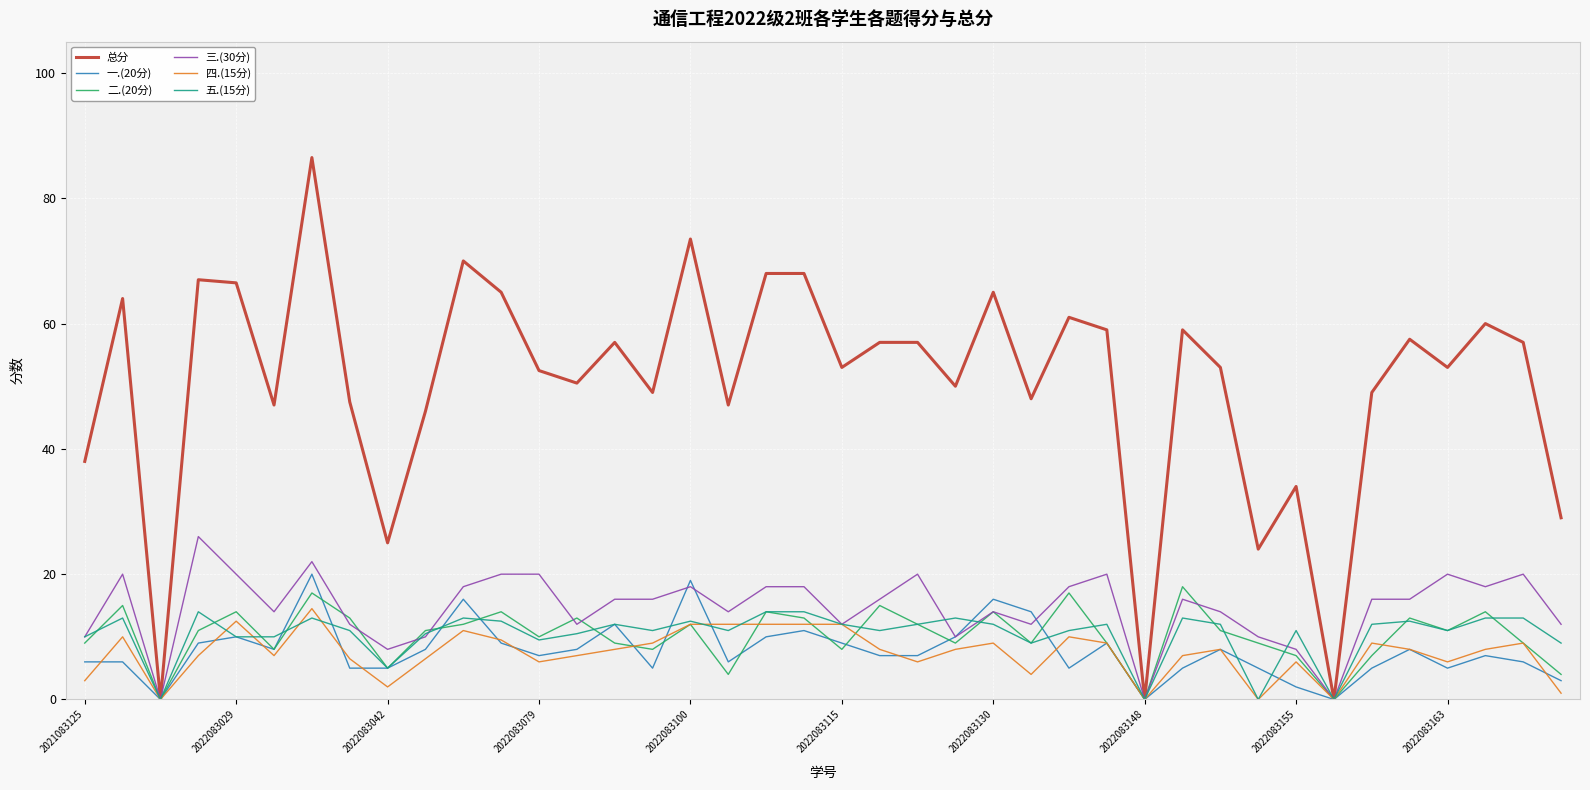

Does the chart have visible grid lines?

Yes